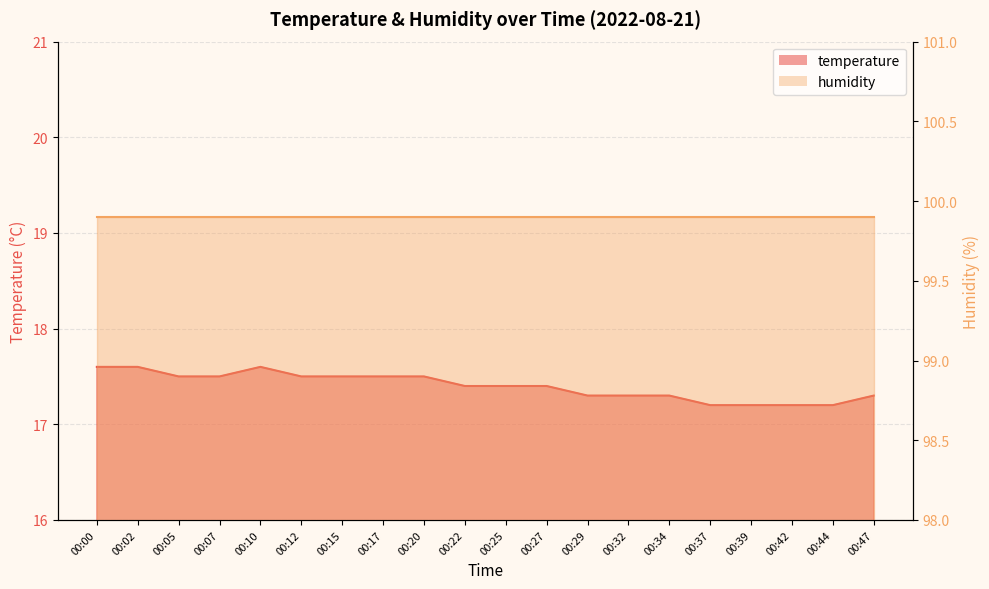

What is the average value?

17.4